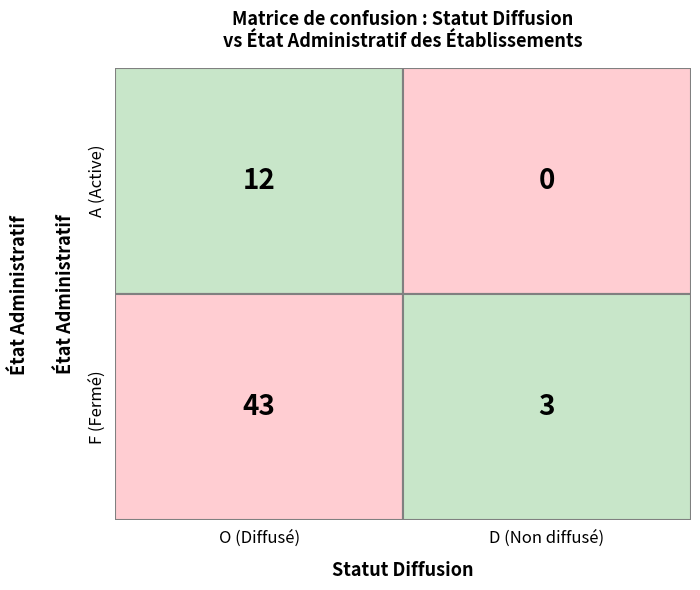

What is the greatest value displayed?

43